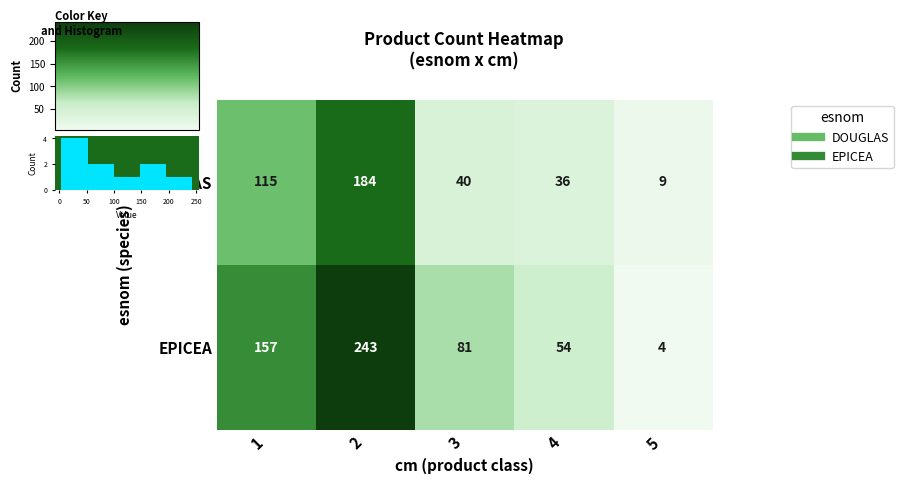

What is the spread (max minus min) of values at 4?

18